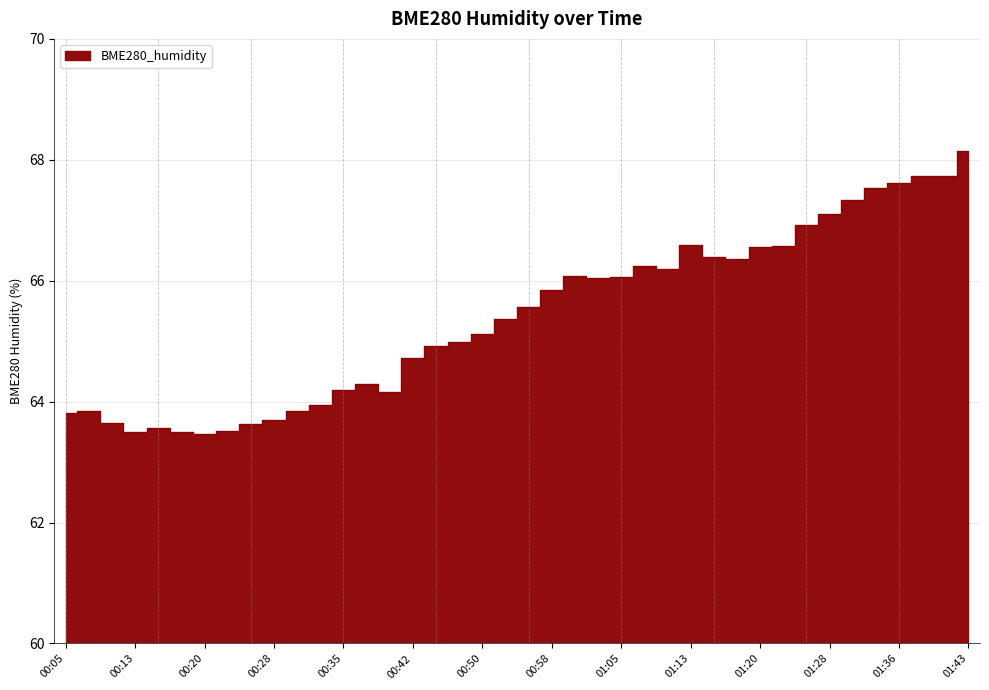

At which category does the chart reach its minimum across all series?

00:20